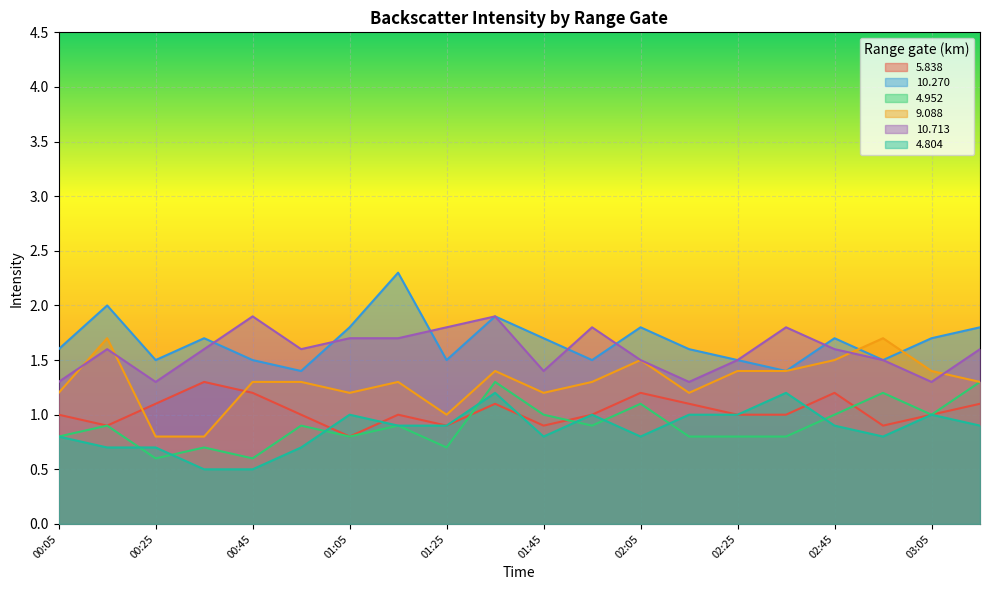

What is the average value of the 9.088 series?

1.3